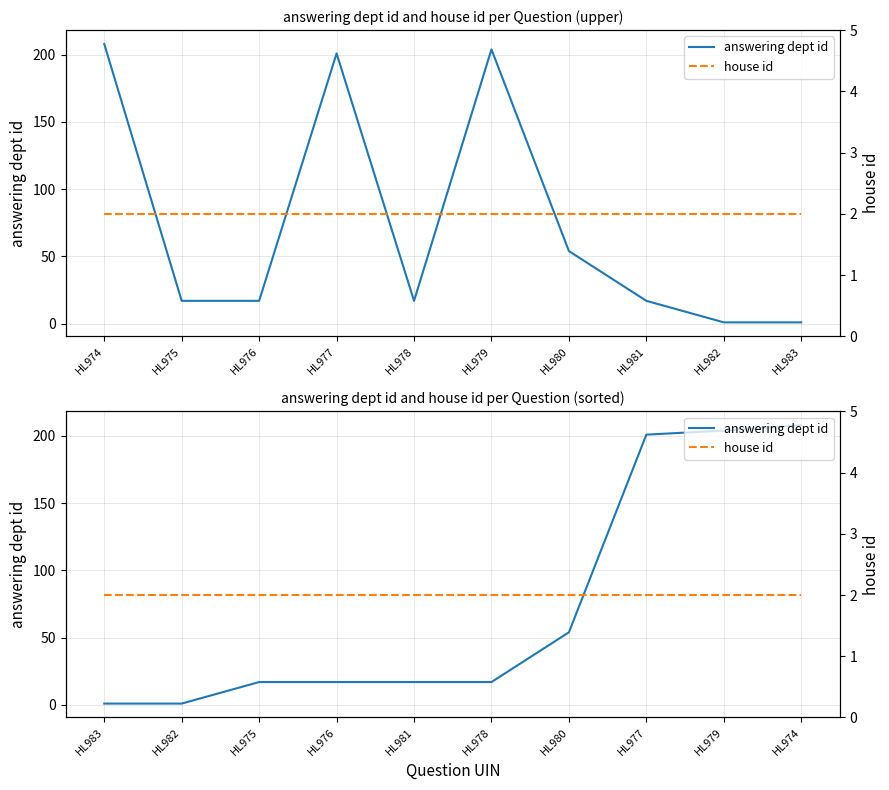

Which has a higher value, HL977 or HL975?

HL977